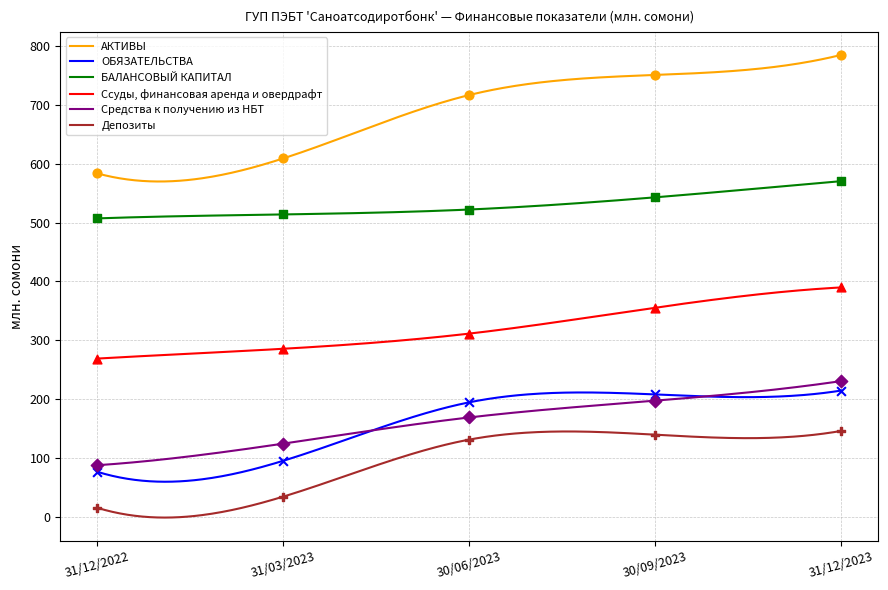

Which series contains the lowest Y value?

Депозиты